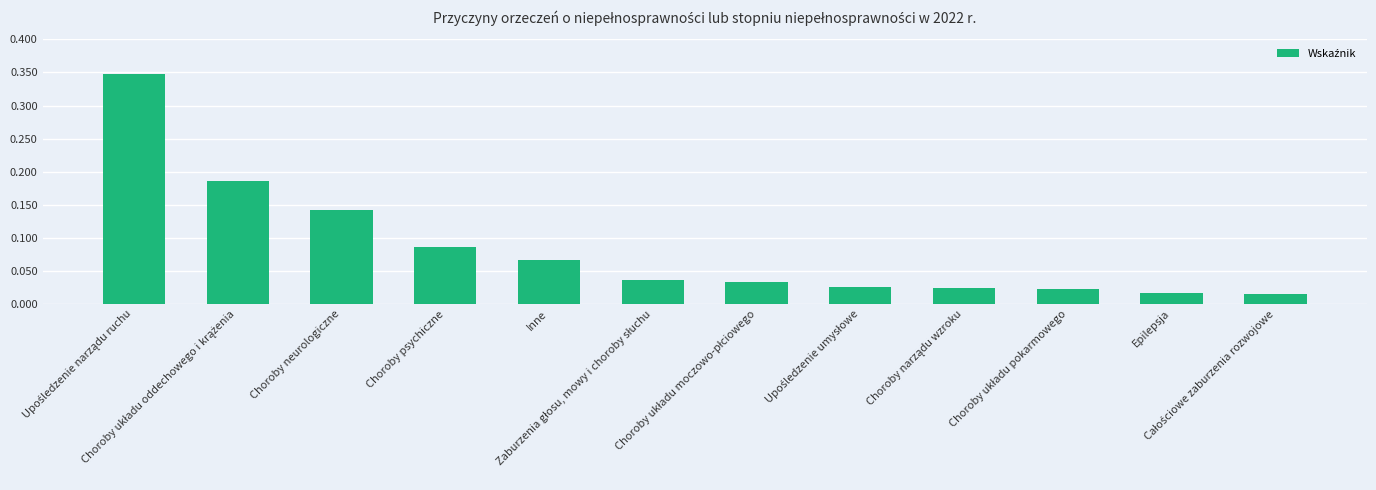

Rank the categories by value from lowest to highest.

Całościowe zaburzenia rozwojowe, Epilepsja, Choroby układu pokarmowego, Choroby narządu wzroku, Upośledzenie umysłowe, Choroby układu moczowo-płciowego, Zaburzenia głosu, mowy i choroby słuchu, Inne, Choroby psychiczne, Choroby neurologiczne, Choroby układu oddechowego i krążenia, Upośledzenie narządu ruchu